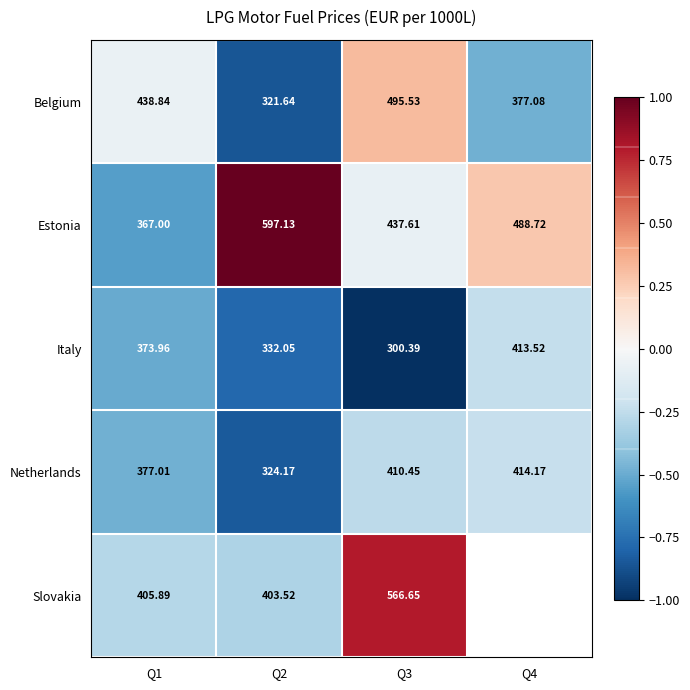

Between Q2 and Q3, which series saw the biggest shift?

Belgium